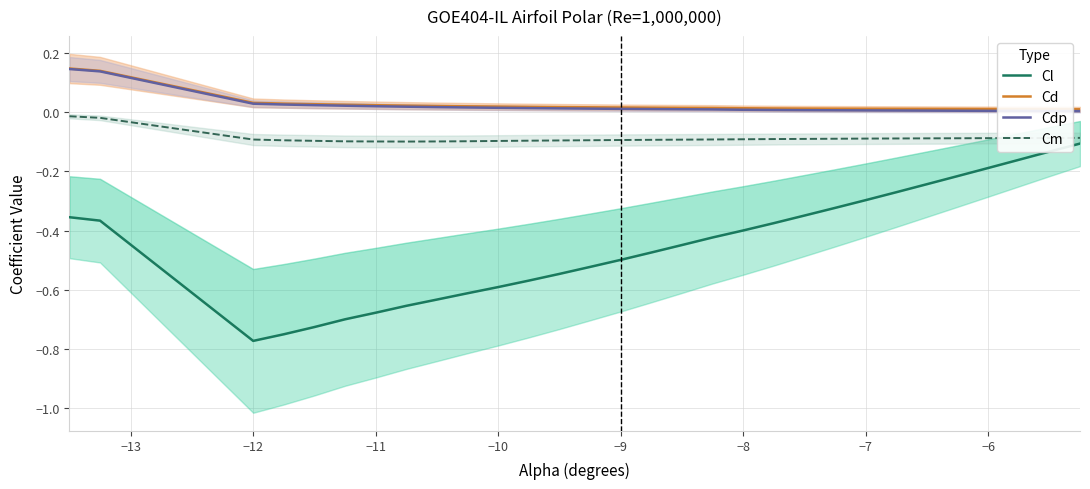

In Cm, how many points are lower than both neighbors (excluding endpoints)?

1